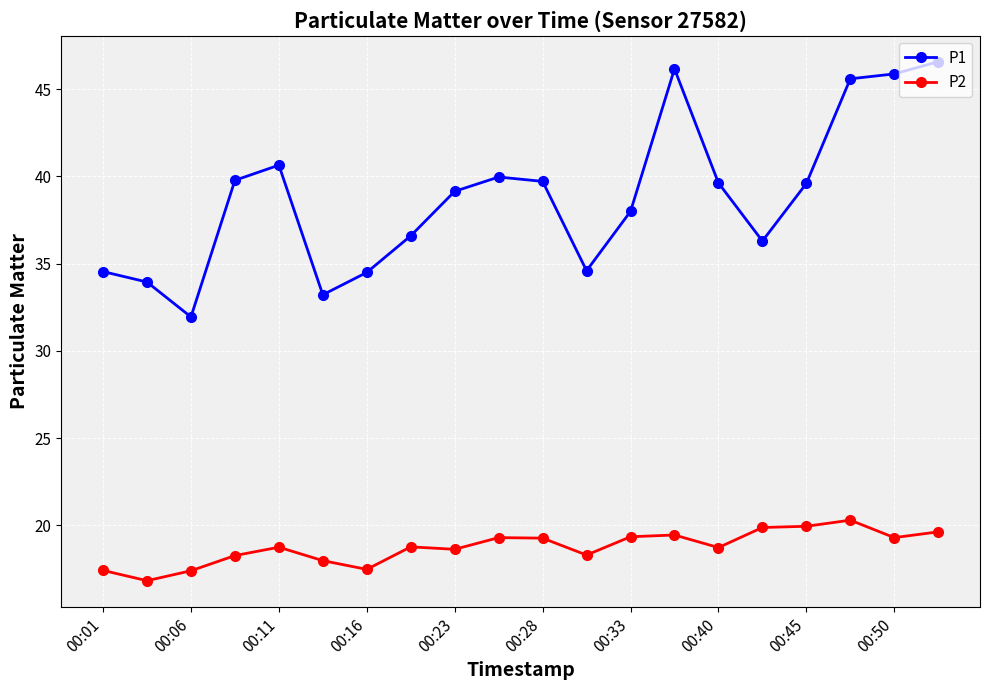

True or false: P1 and P2 intersect in this chart.

False